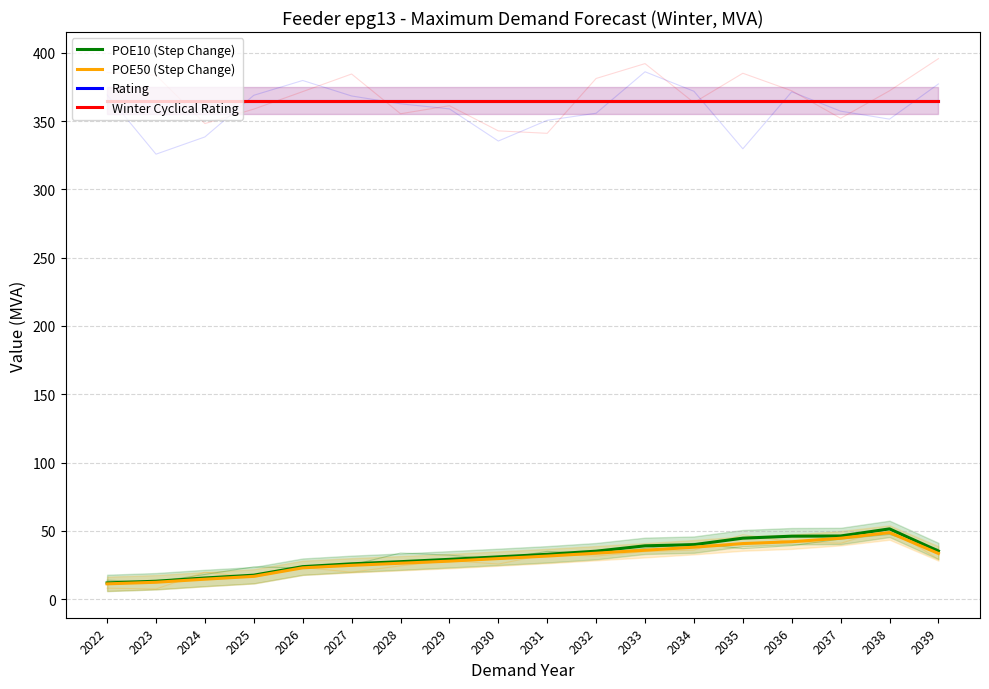

What value does the POE10 (Step Change) series have at 2030?

30.9